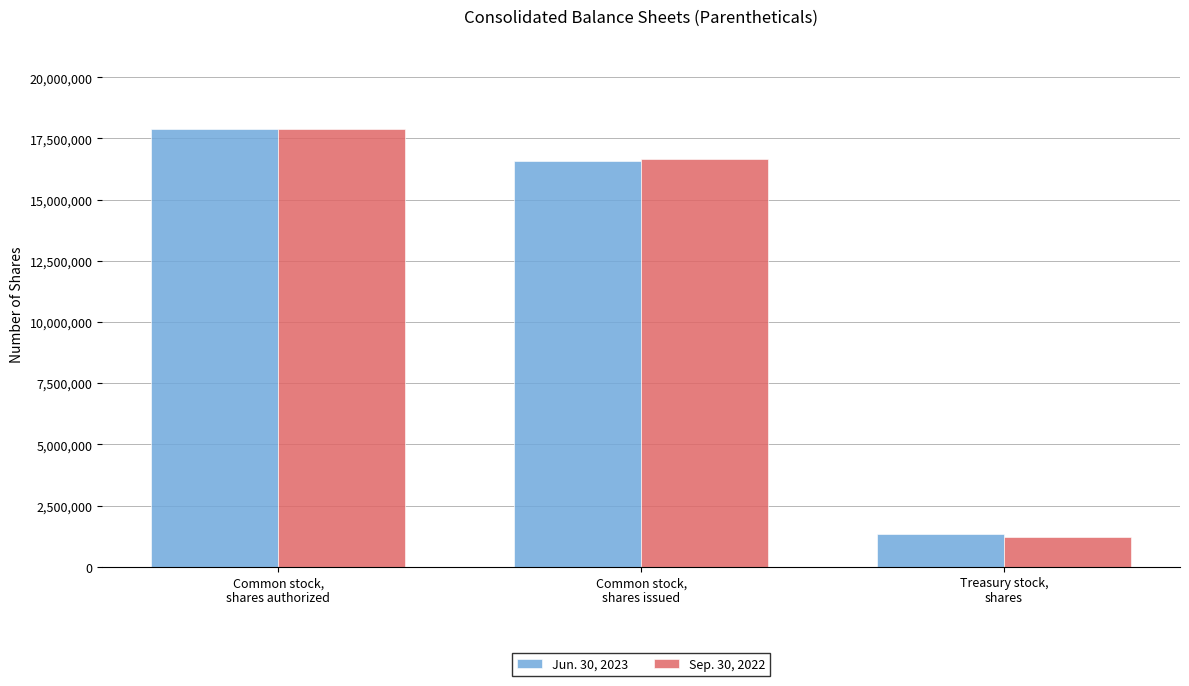

What is the value of the Sep. 30, 2022 bar at the 1st from the left?

17885615